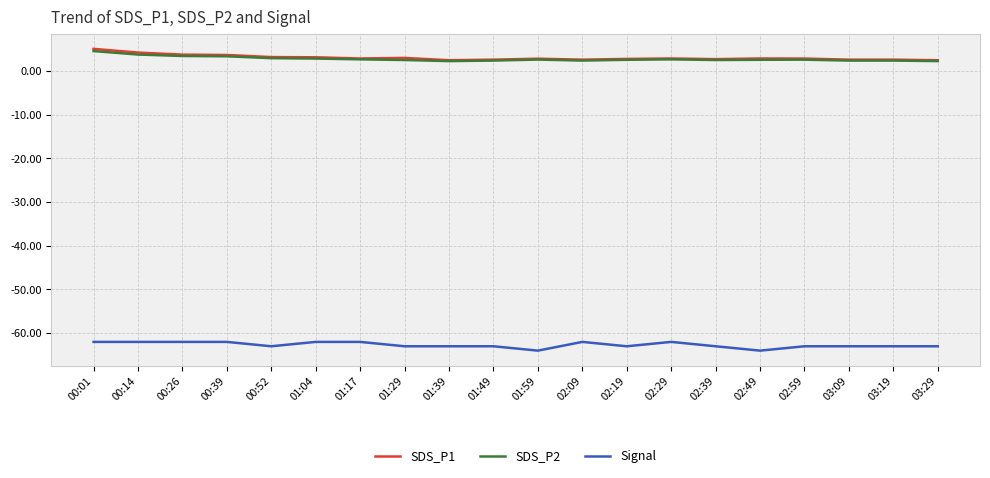

Is the value of SDS_P2 at 00:39 greater than the value of Signal at 01:39?

Yes